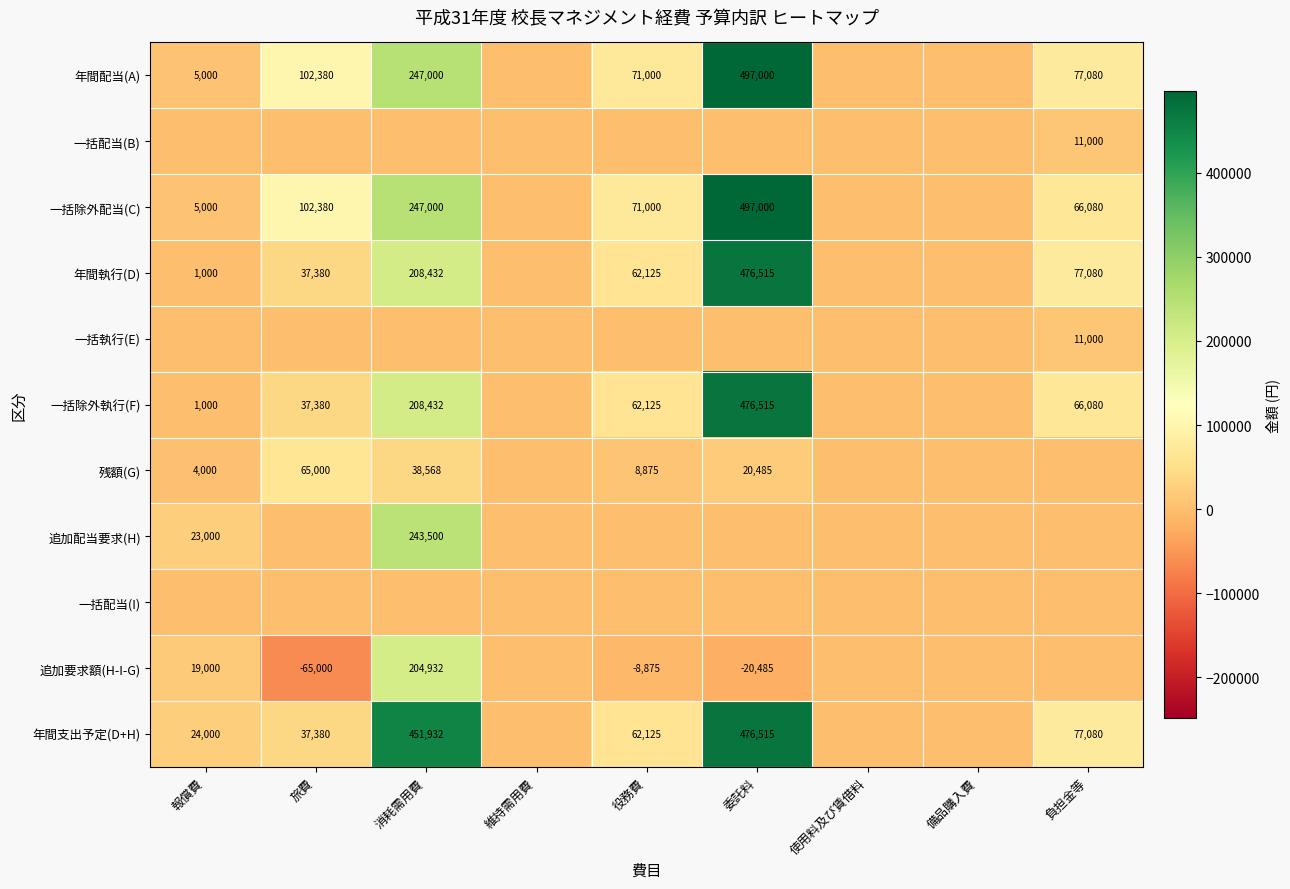

What is the sum of the 残額(G) values at 消耗需用費 and 旅費?

103568